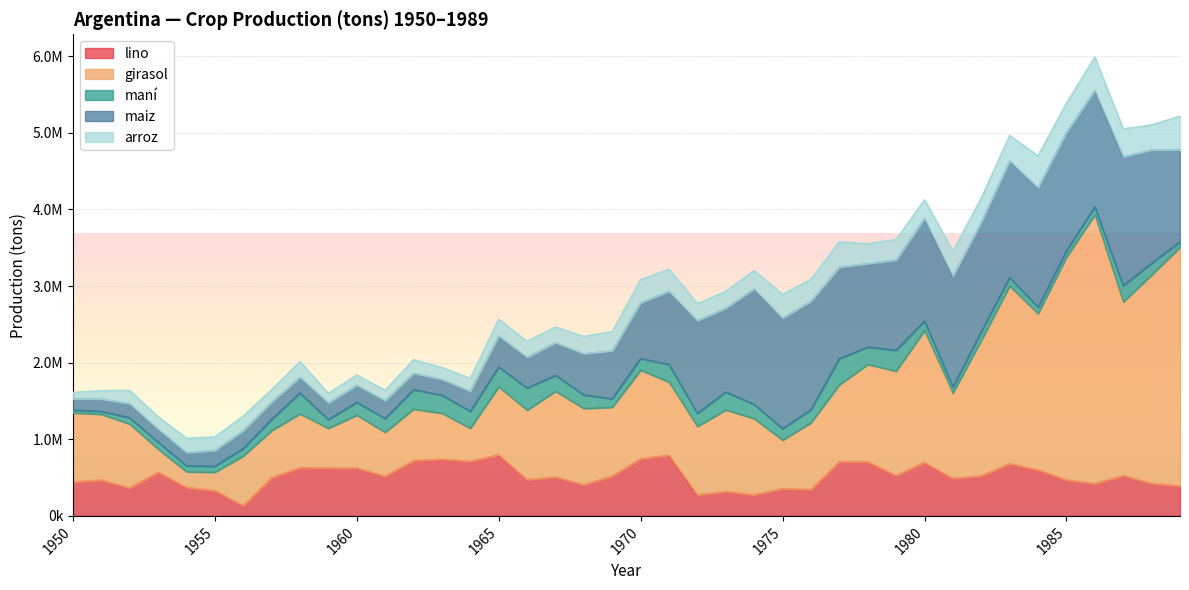

Which series has the largest total across all categories?

girasol